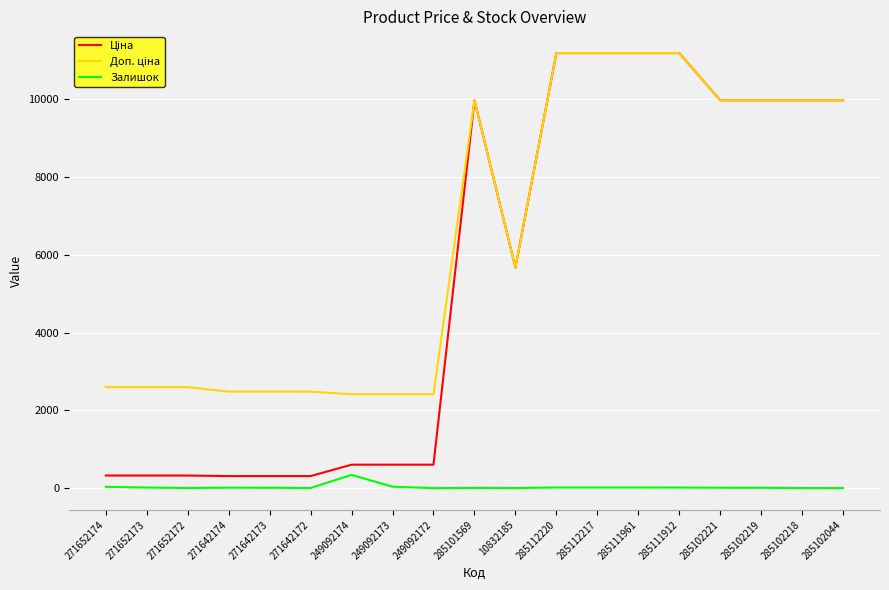

What is the spread (max minus min) of values at 285112217?

11171.2